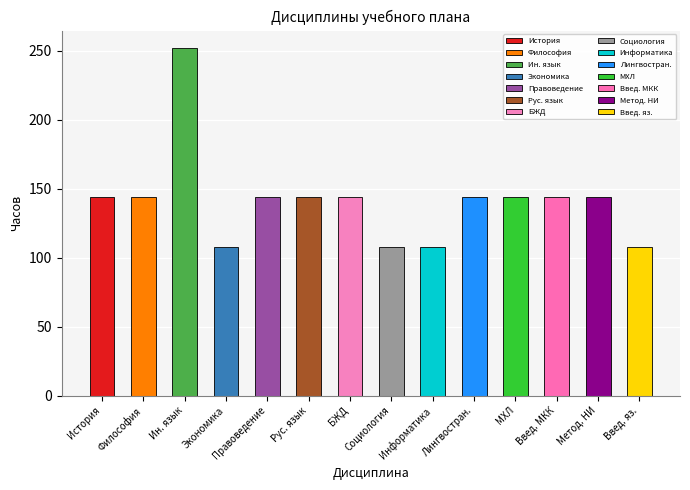

What is the change in value from История to Информатика?

-36